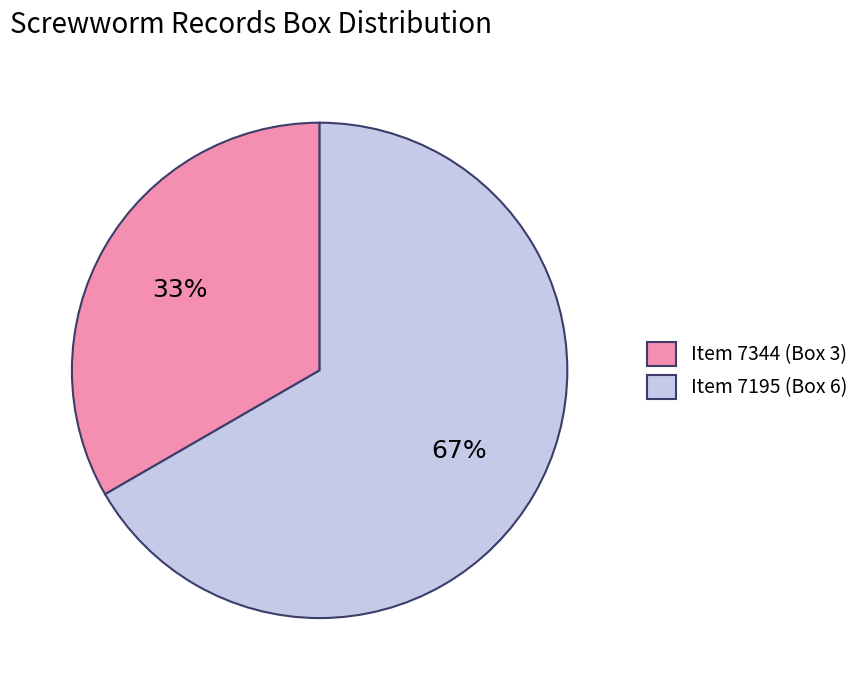

Count the number of slices in the pie.

2